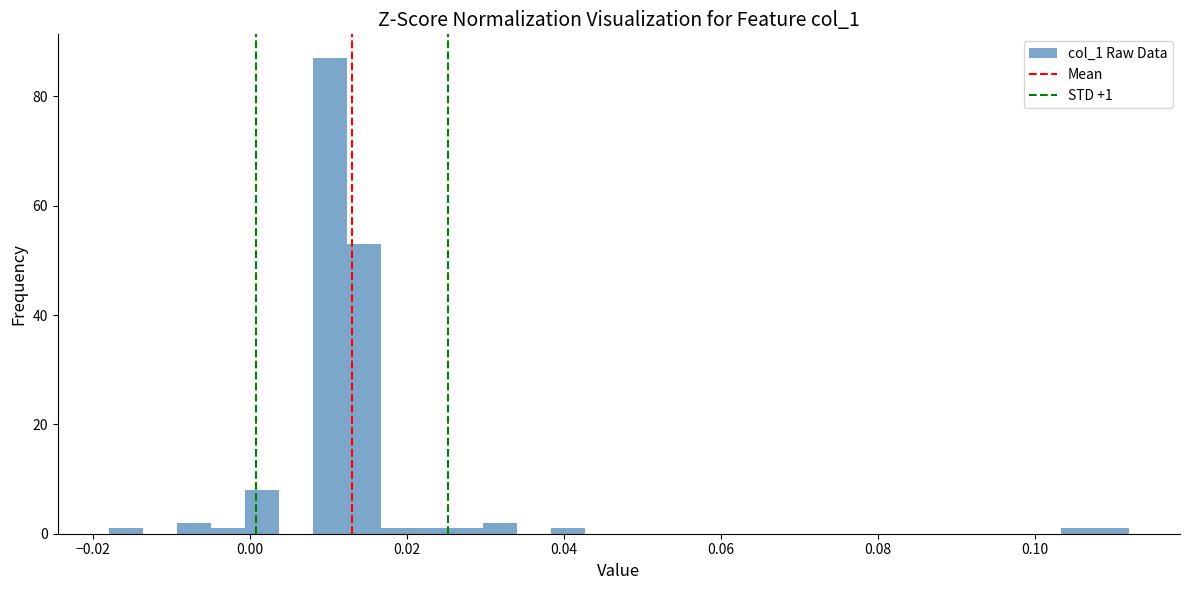

Around what value on the x-axis is the tallest bar? Give the approximate position of its centre, as read against the axis.

0.010